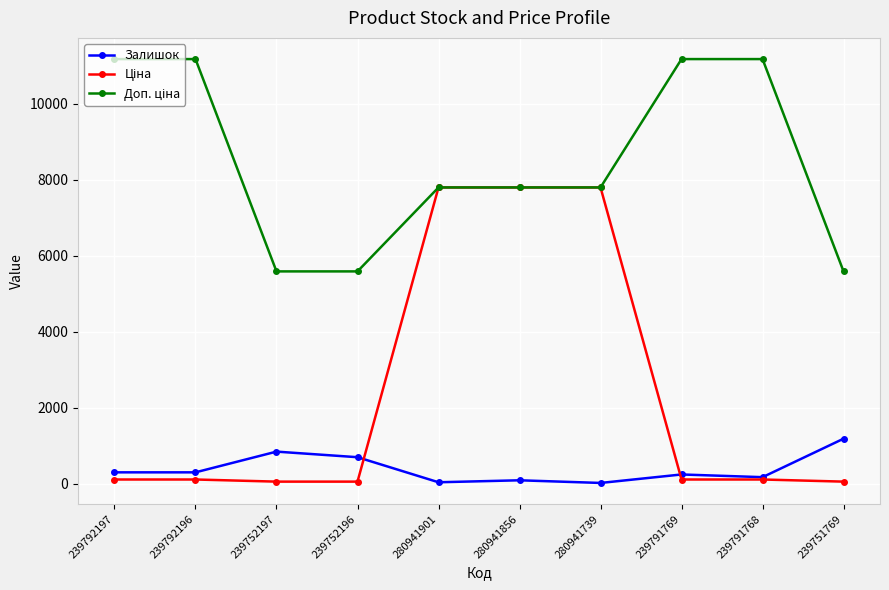

At how many categories does at least one series exceed 4098?

10